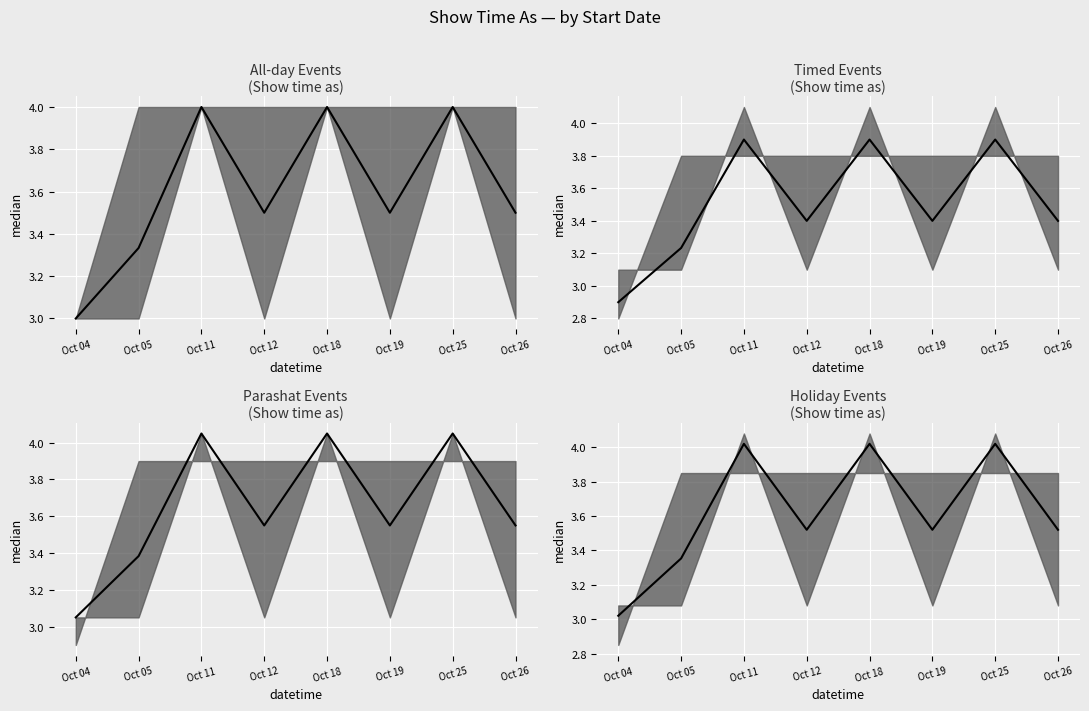

Is this an area chart (filled region under the line)?

No